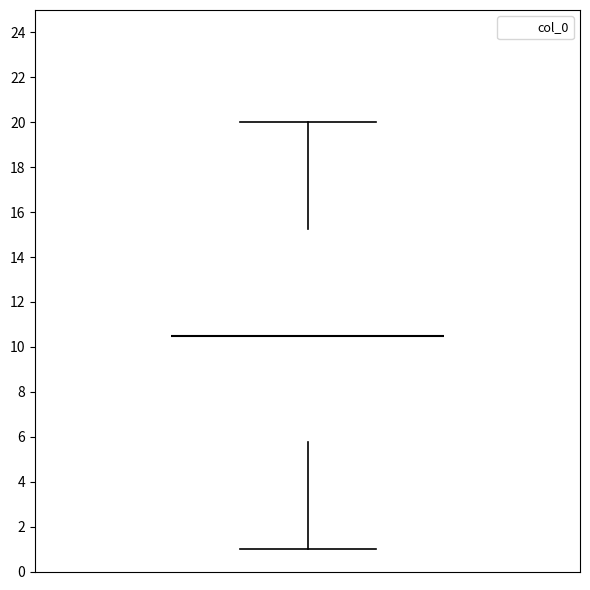

Read this box plot against the y-axis: the position of the median line, the range covered by the box, and the ends of both whiskers. The values are not printed on the chart, so give them approximately, as read against the axis.

median 10.6, box 5.8 to 15.2, whiskers 1.0 to 20.0